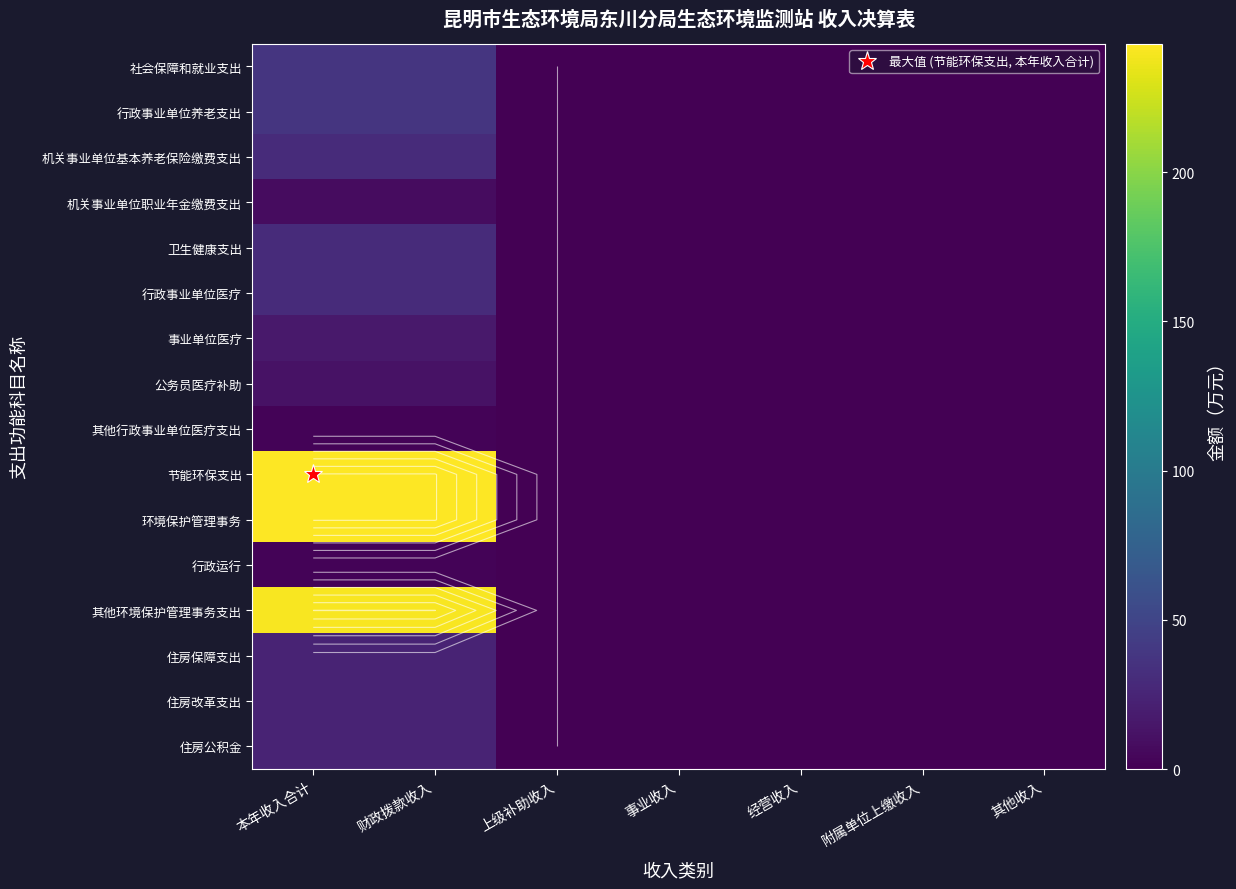

At how many categories does at least one series exceed 132?

2